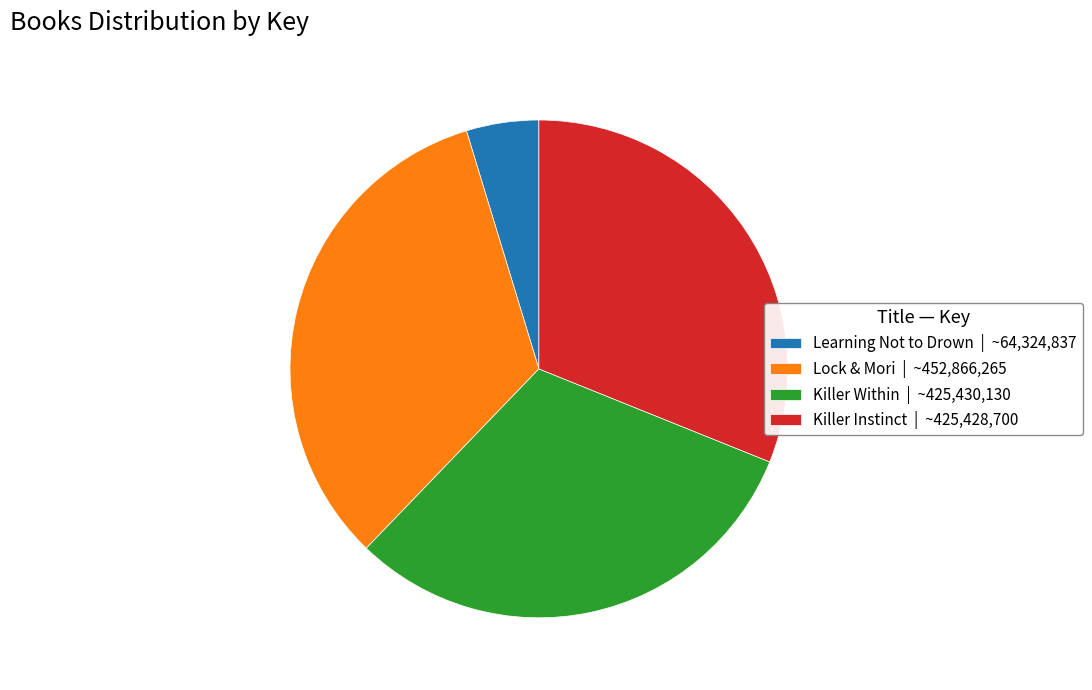

Combined, do Lock & Mori | ~452,866,265 and Killer Instinct | ~425,428,700 account for over 50%?

Yes